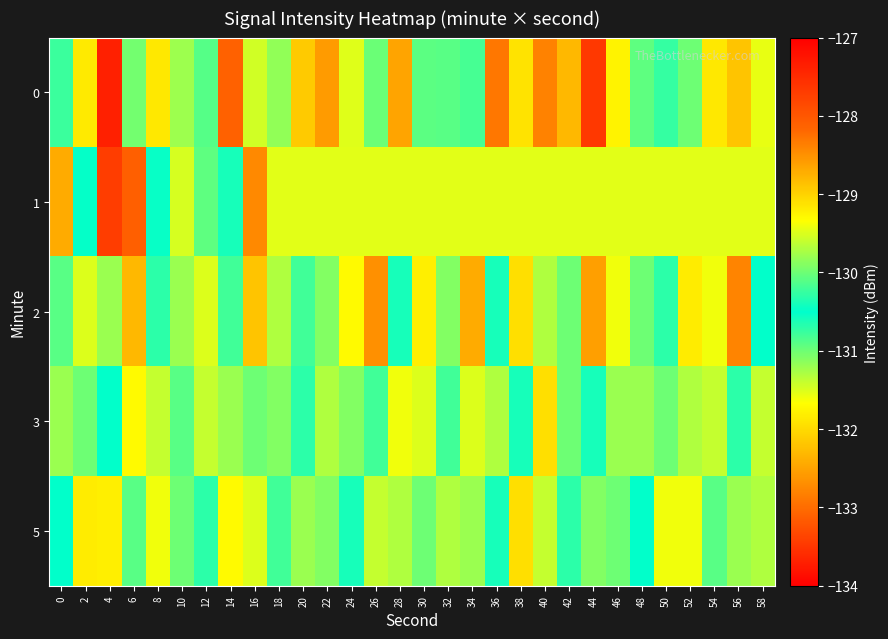

Reading left to right, extract all data points from this chart.

0: 0=-130.8	2=-129.2	4=-133.7	6=-130.0	8=-129.2	10=-131.2	12=-130.9	14=-128.1	16=-129.6	18=-131.2	20=-132.1	22=-128.6	24=-129.5	26=-131.0	28=-132.5	30=-130.9	32=-130.1	34=-130.8	36=-128.3	38=-129.1	40=-128.4	42=-128.8	44=-127.6	46=-129.3	48=-130.1	50=-130.3	52=-130.0	54=-131.9	56=-128.9	58=-131.6
1: 0=-128.7	2=-130.5	4=-133.4	6=-128.1	8=-130.5	10=-129.5	12=-130.9	14=-130.6	16=-128.4	18=-129.5	20=-129.5	22=-129.5	24=-129.5	26=-129.5	28=-129.5	30=-129.5	32=-129.5	34=-129.5	36=-129.5	38=-129.5	40=-129.5	42=-129.5	44=-129.5	46=-129.5	48=-129.5	50=-129.5	52=-129.5	54=-129.5	56=-129.5	58=-129.5
2: 0=-130.1	2=-129.5	4=-131.2	6=-128.8	8=-130.3	10=-129.8	12=-131.5	14=-130.2	16=-128.9	18=-129.7	20=-130.8	22=-131.1	24=-129.3	26=-128.5	28=-130.6	30=-131.8	32=-129.9	34=-128.7	36=-130.4	38=-129.1	40=-131.3	42=-130.0	44=-128.6	46=-129.4	48=-131.0	50=-130.7	52=-129.2	54=-131.6	56=-128.4	58=-130.5
3: 0=-129.8	2=-131.0	4=-130.5	6=-129.3	8=-131.4	10=-130.1	12=-129.6	14=-131.2	16=-130.0	18=-129.9	20=-130.3	22=-129.7	24=-131.1	26=-130.8	28=-129.4	30=-131.5	32=-130.2	34=-129.5	36=-131.3	38=-130.6	40=-129.1	42=-131.0	44=-130.4	46=-129.8	48=-131.2	50=-130.0	52=-129.7	54=-131.4	56=-130.3	58=-129.6
5: 0=-130.5	2=-129.2	4=-131.8	6=-130.1	8=-129.4	10=-131.0	12=-130.7	14=-129.3	16=-131.5	18=-130.2	20=-129.8	22=-131.1	24=-130.4	26=-129.6	28=-131.3	30=-130.0	32=-129.7	34=-131.2	36=-130.6	38=-129.1	40=-131.4	42=-130.3	44=-129.9	46=-131.0	48=-130.5	50=-129.4	52=-131.6	54=-130.1	56=-129.8	58=-131.3